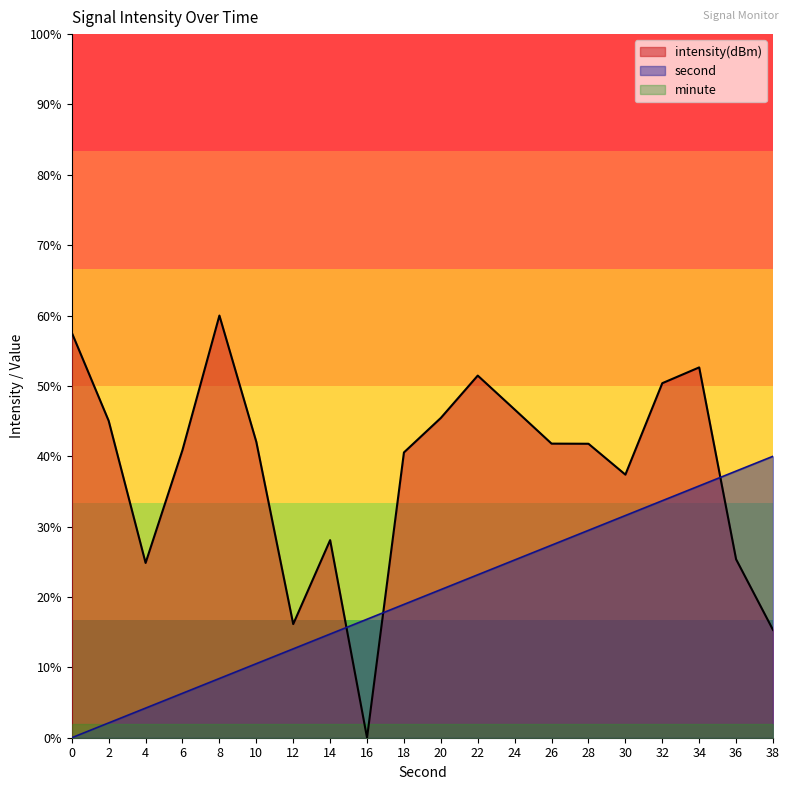

Between 0 and 20, which series saw the biggest shift?

second